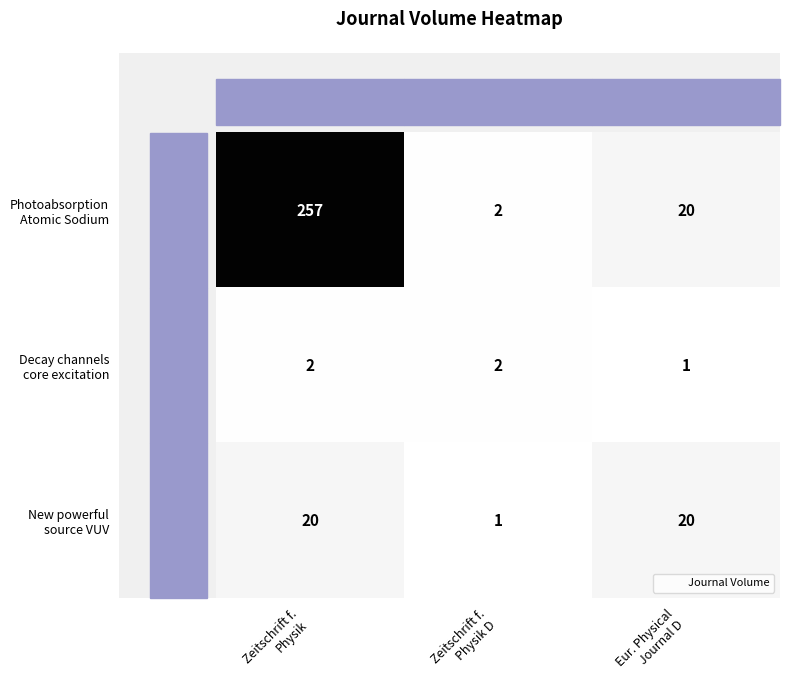

What is the greatest value displayed?

257